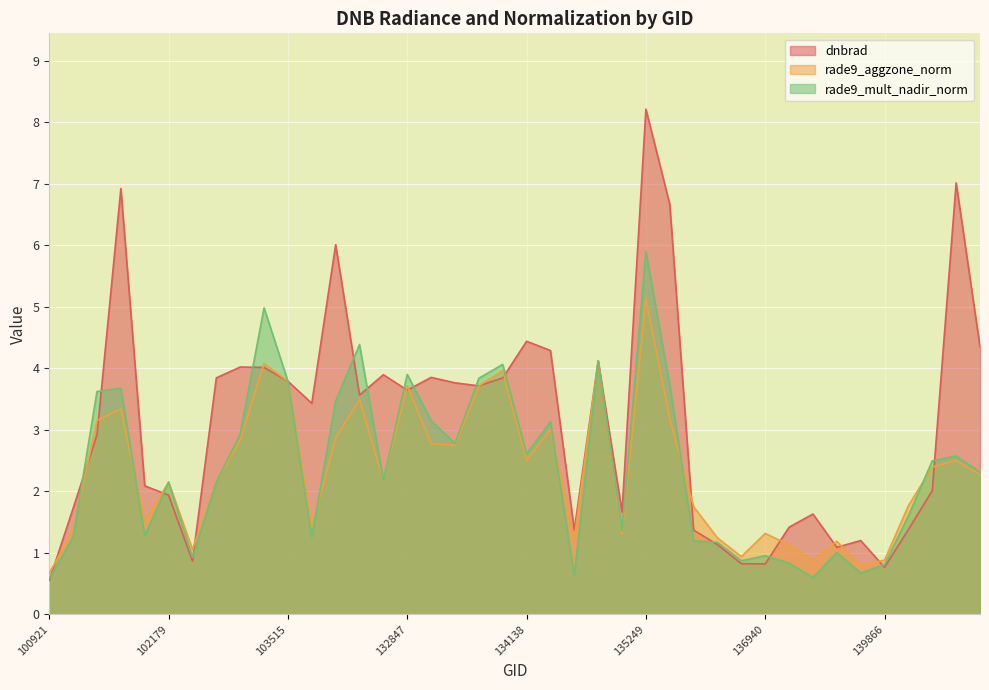

In dnbrad, how many points are higher than both neighbors (excluding endpoints)?

11